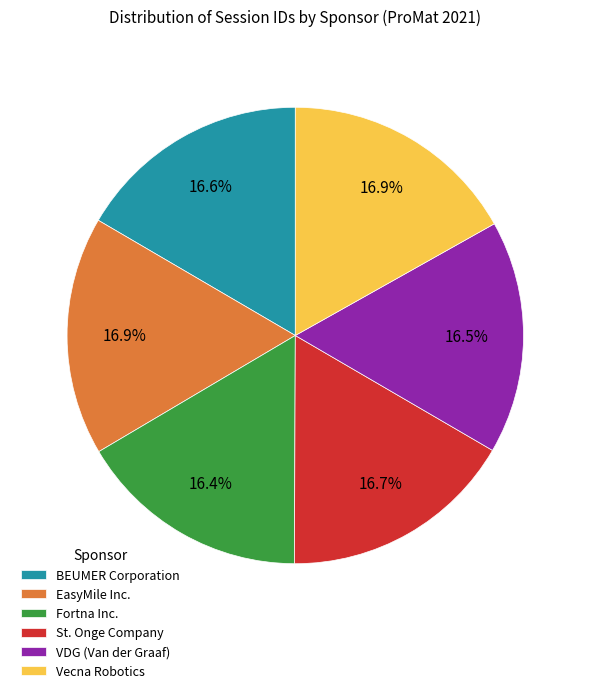

To the nearest percent, what percentage of the pie is Vecna Robotics?

17%